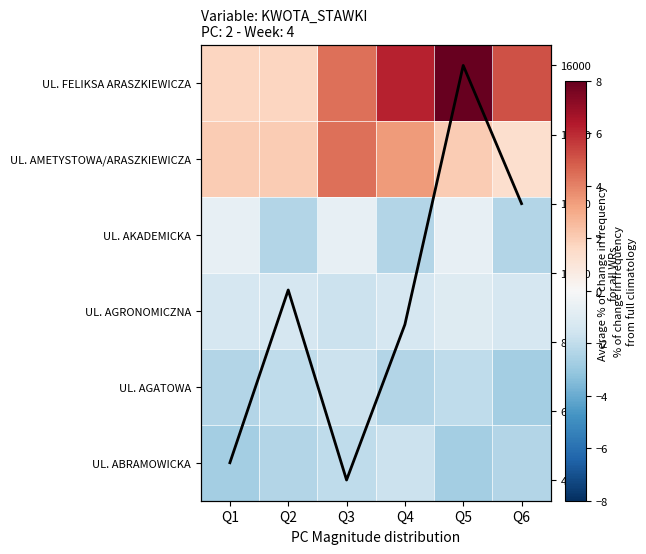

The value of UL. FELIKSA ARASZKIEWICZA at Q1 is 1.7. True or false?

True